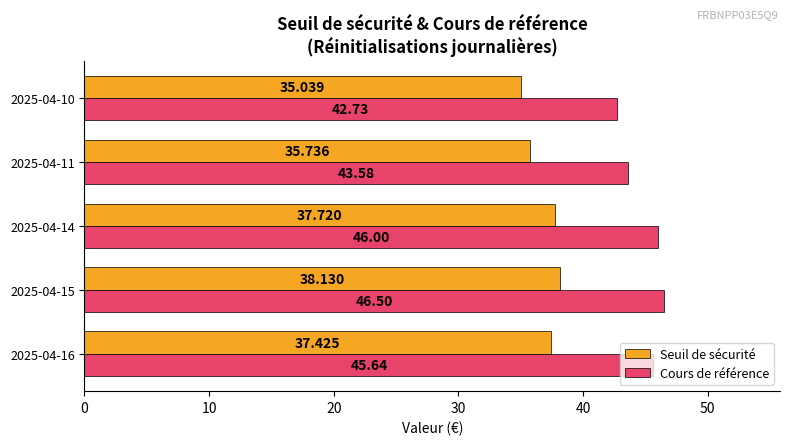

Which series has the largest range (max minus min)?

Cours de référence